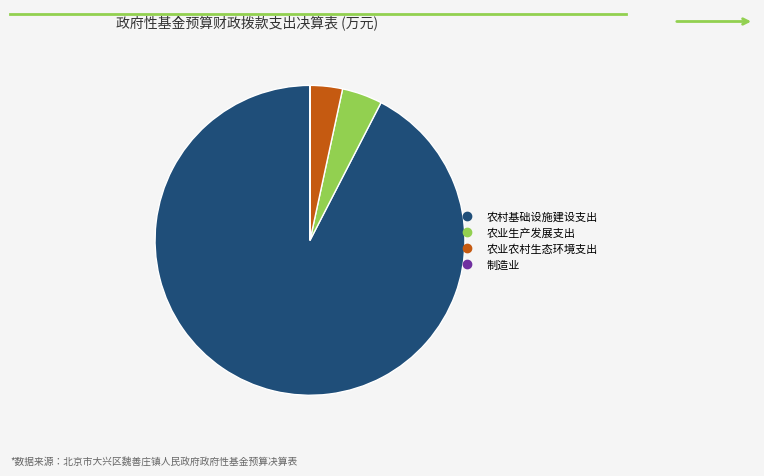

Is it true that 农业生产发展支出 is 4% of the pie?

True